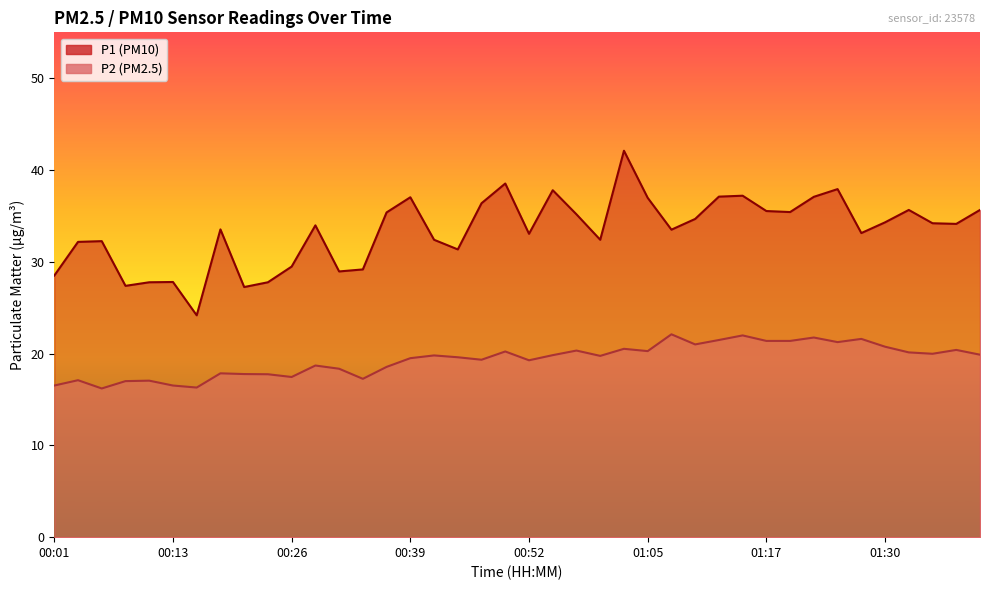

What is the difference between the maximum and minimum values in the P1 series?

17.9